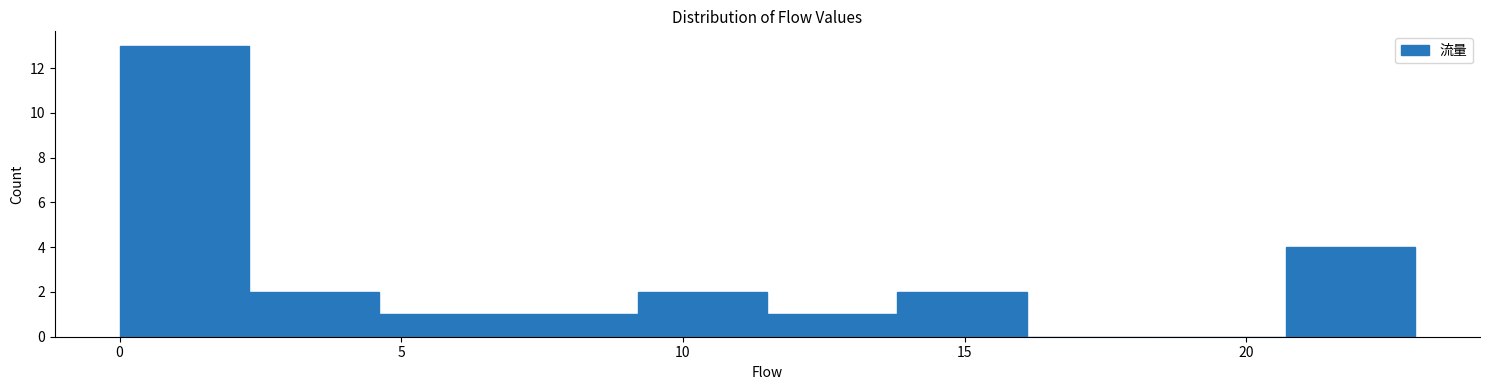

What is the height of the bar covering 6.9 to 9.2 on the x-axis? Neither the bar edges nor the heights are printed on the chart, so give them approximately, as read against the axes.

1